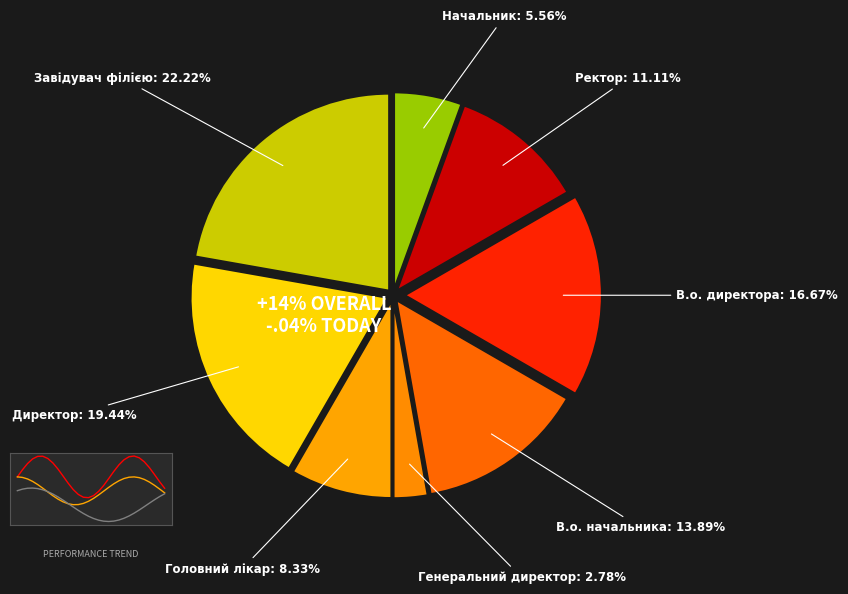

What portion of the pie excludes В.о. директора?

83.3%